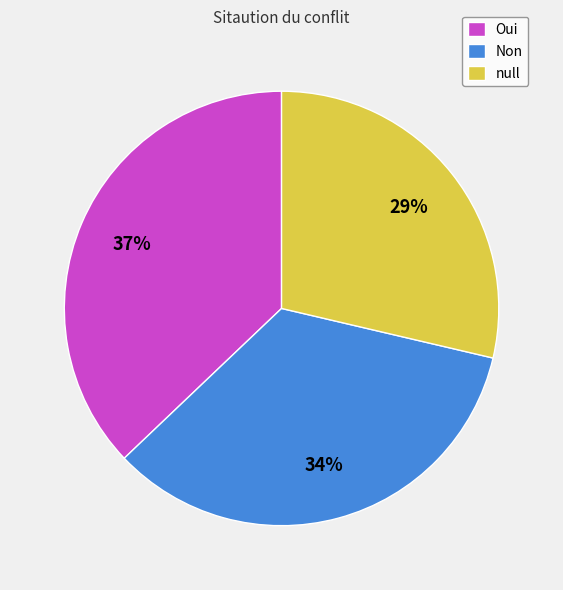

Is there any slice that represents more than half of the pie?

No